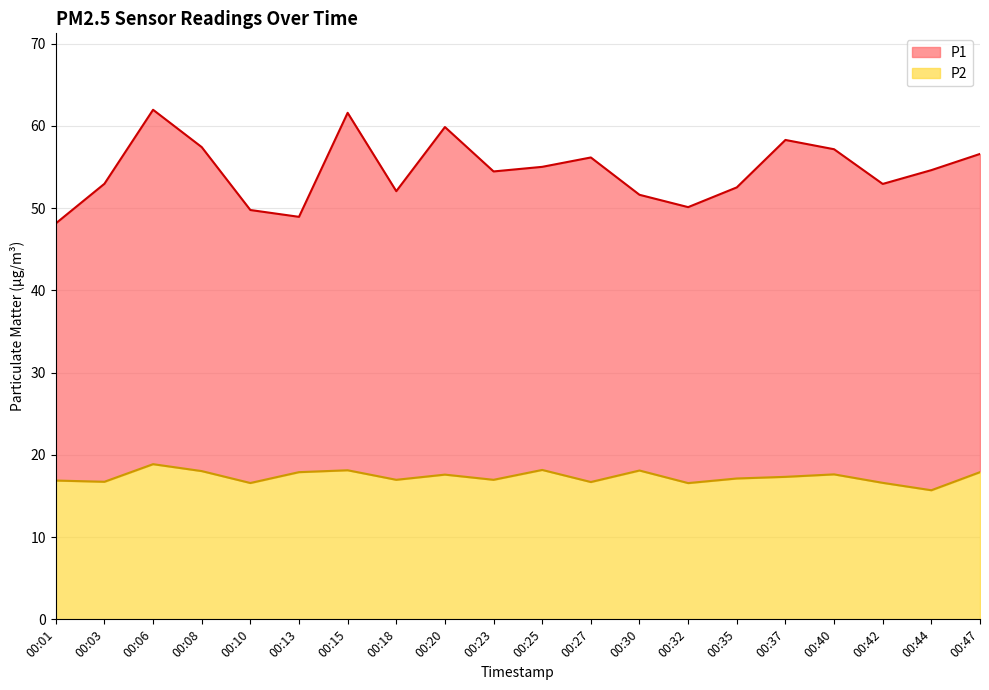

Rank the series by their average value, from lowest to highest.

P2, P1